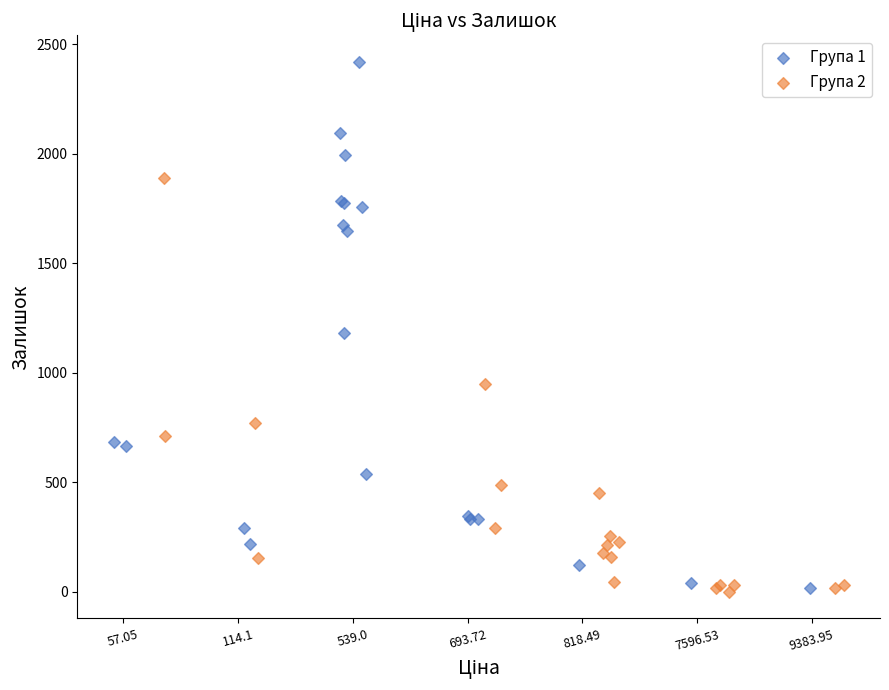

Which series has the widest spread of Y values?

Група 1